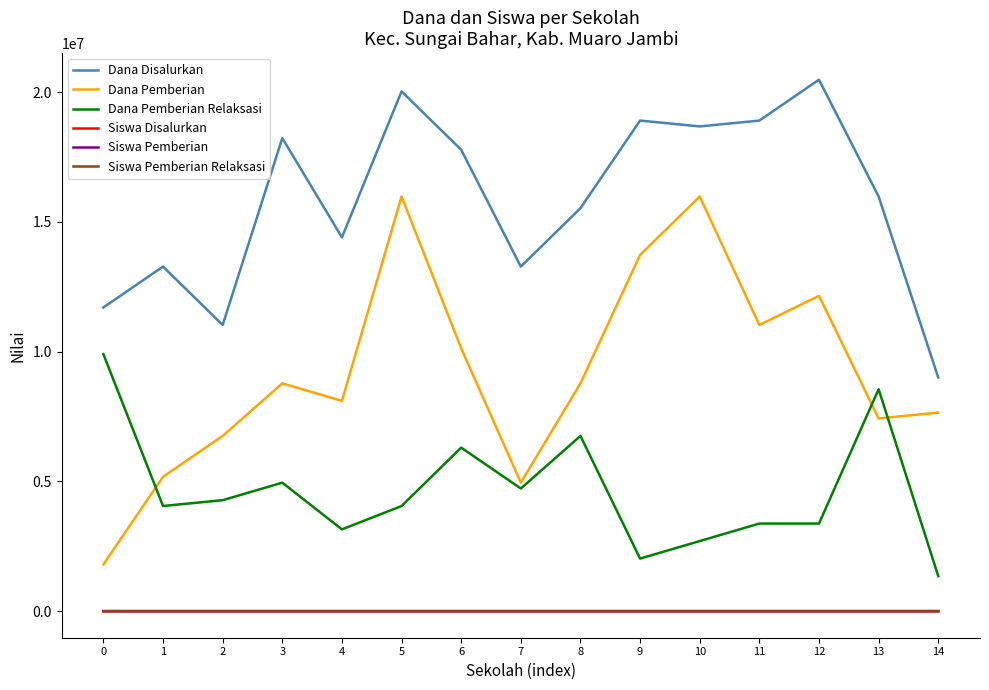

What is the approximate value of Siswa Pemberian at 10, to the nearest 5?

40